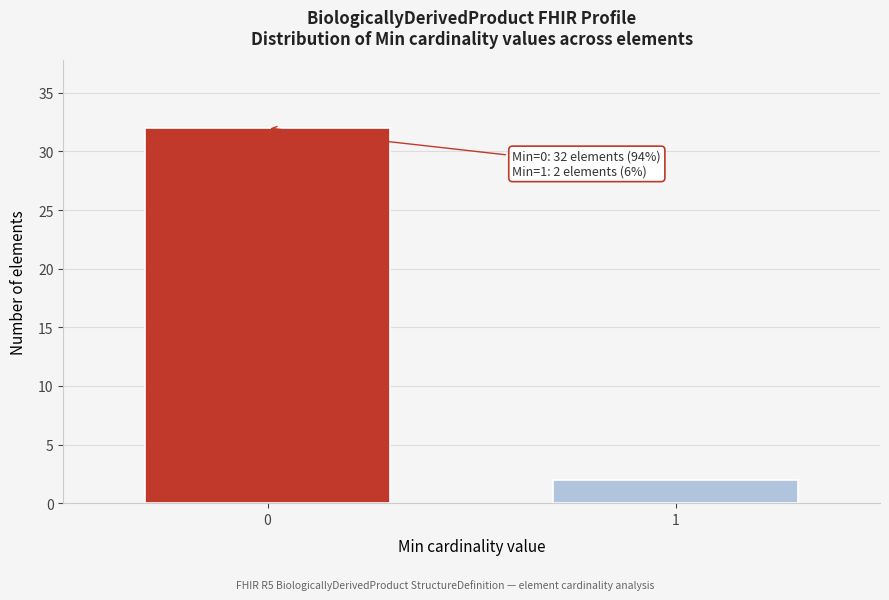

Reading right to left, transcribe all the data shown in this chart.

1=2	0=32